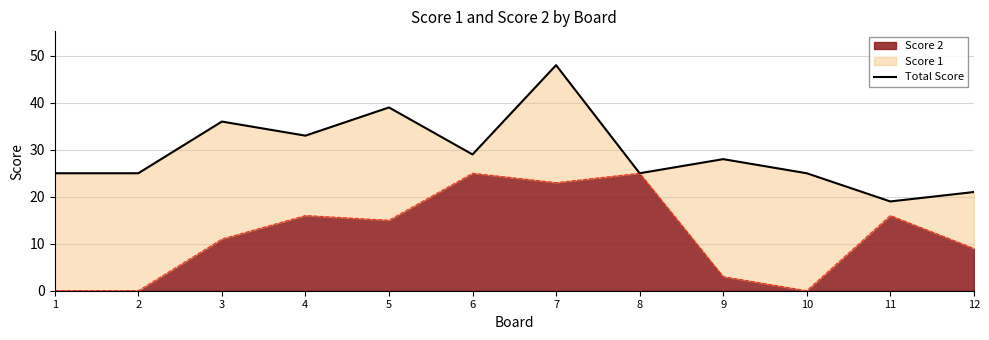

What is the sum of all values?

353